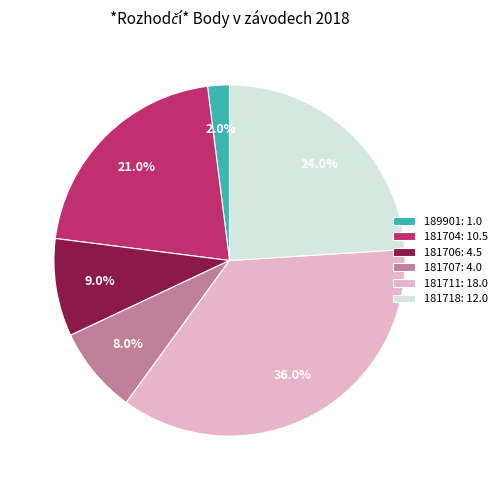

Which slice is the largest?

181711